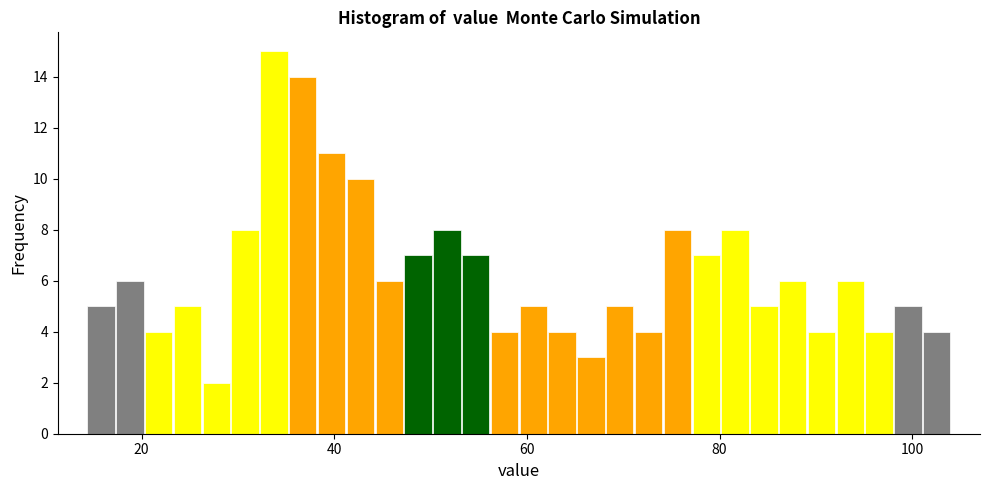

Read against the x-axis, roughly where is the centre of the tallest bar?

34